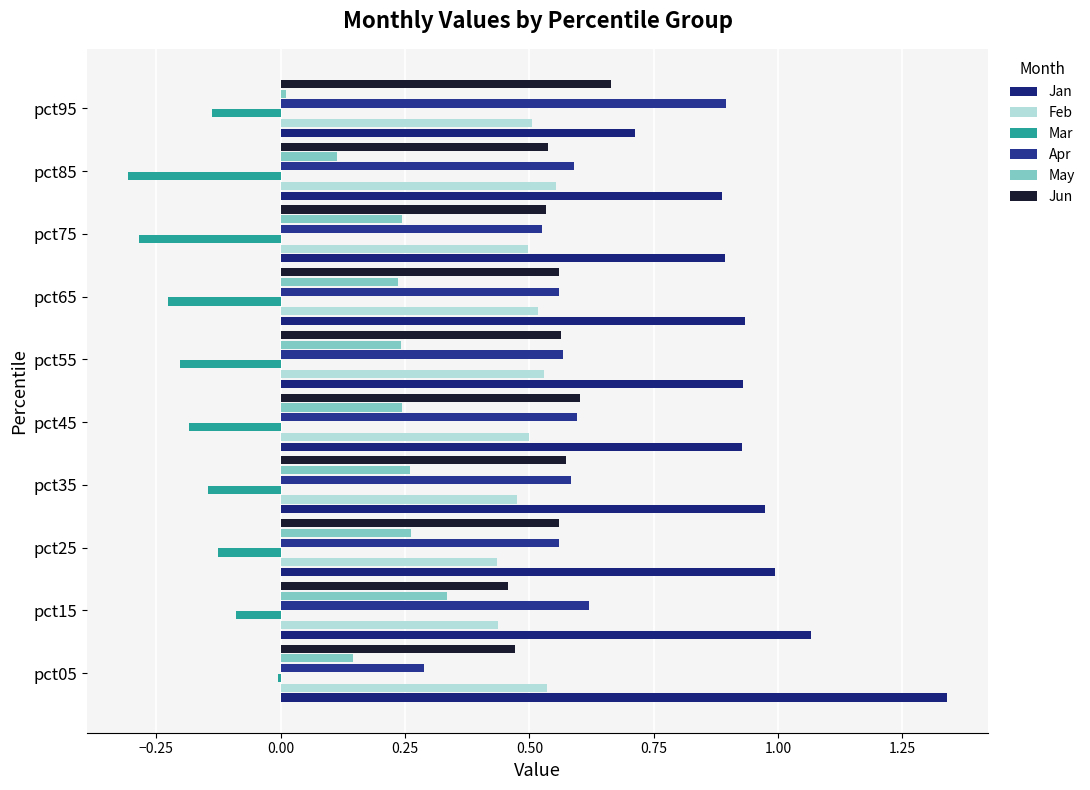

Count the number of data series in this chart.

6